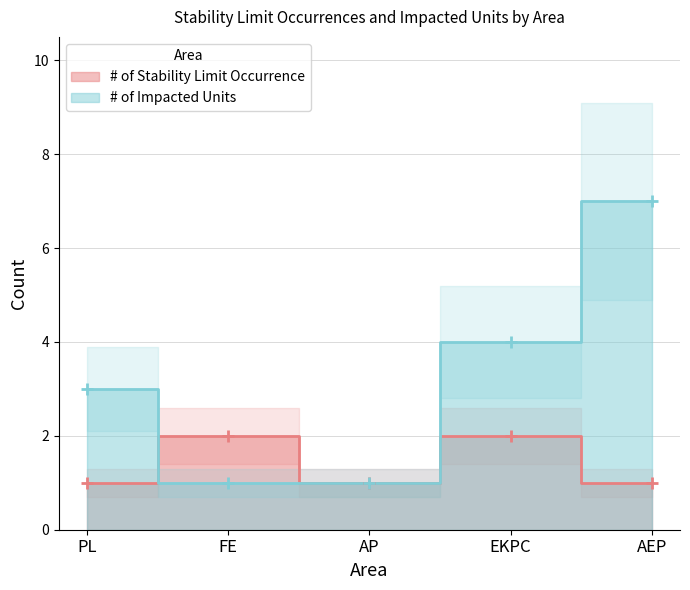

How many data points in # of Stability Limit Occurrence are above 1?

2